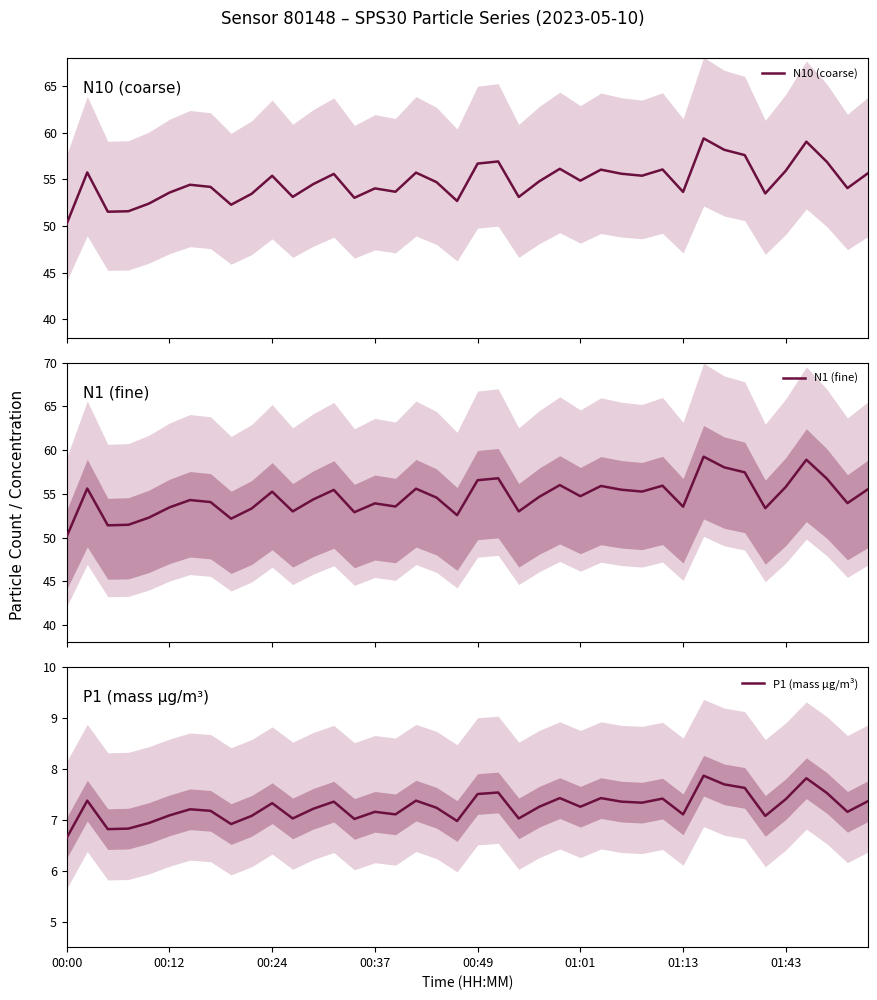

How many values in the N10 (coarse) series exceed 54?

26